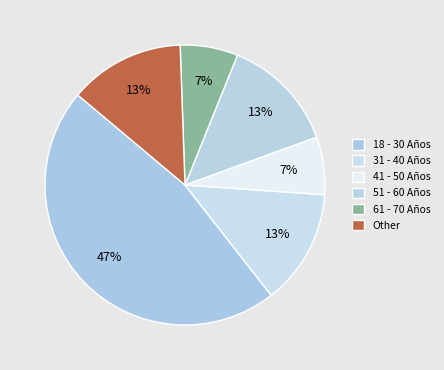

Does any single category account for the majority?

No